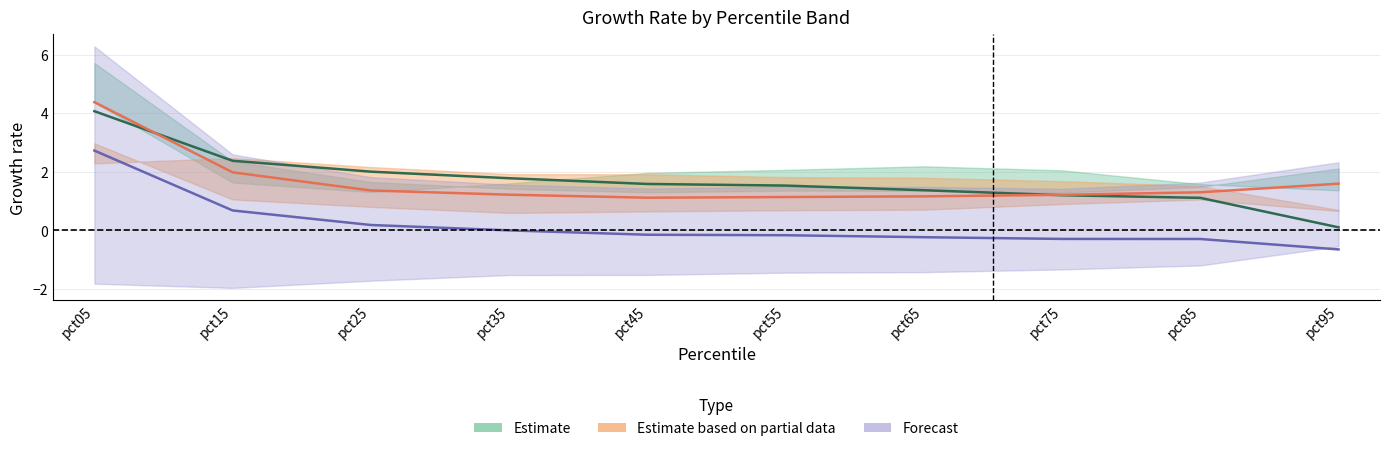

What is the value of the Jan point at the 8th from the left?

1.2